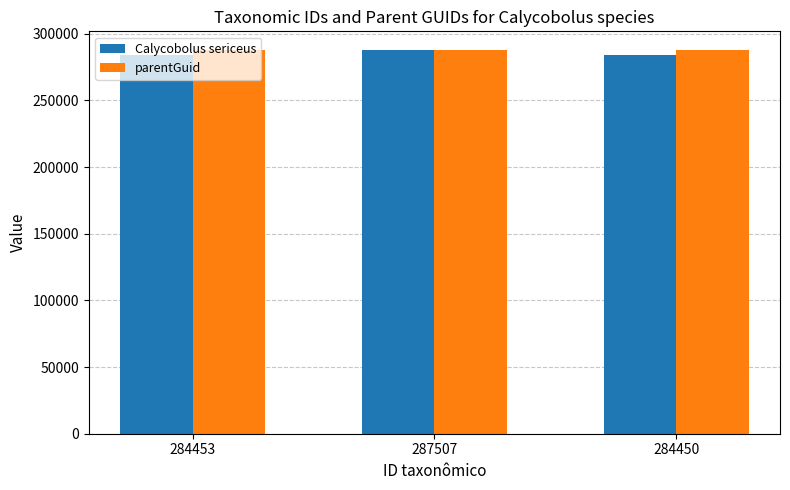

What are all the series names shown in the legend?

Calycobolus sericeus, parentGuid